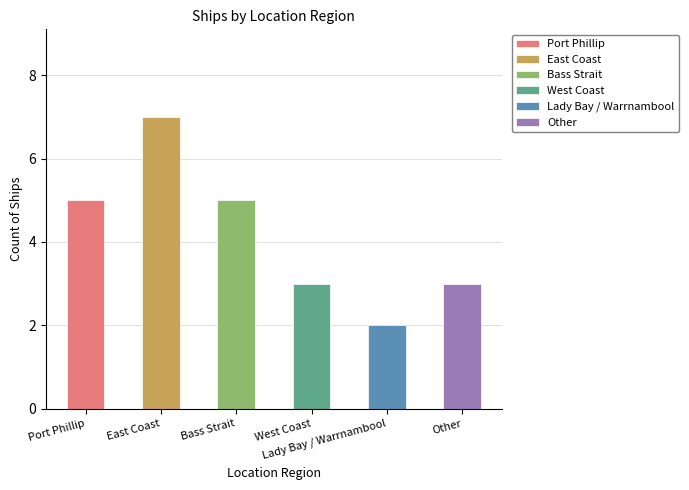

List the labels in order of value, largest first.

East Coast, Port Phillip, Bass Strait, West Coast, Other, Lady Bay / Warrnambool